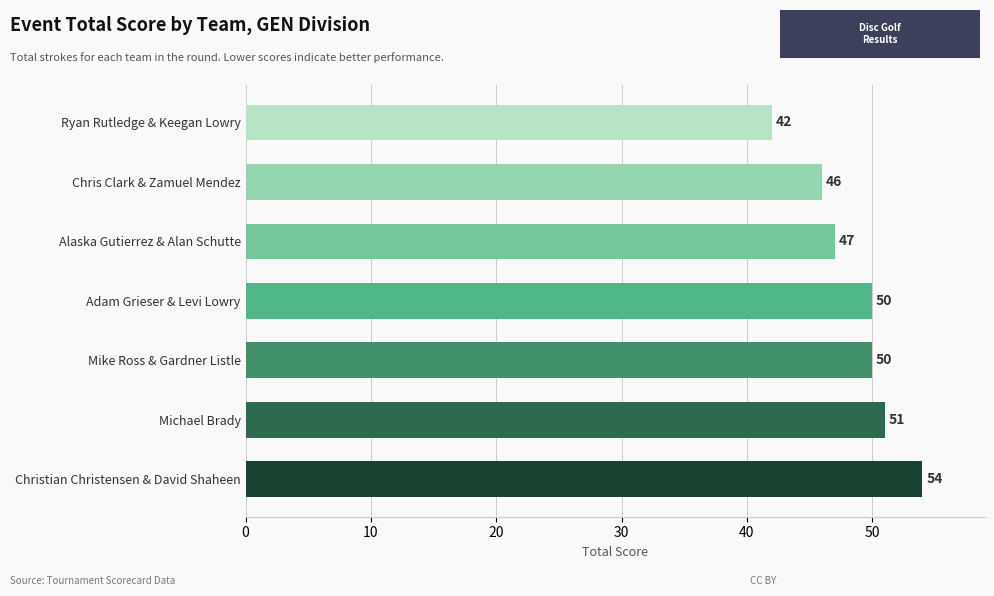

The value at Alaska Gutierrez & Alan Schutte is 47. True or false?

True